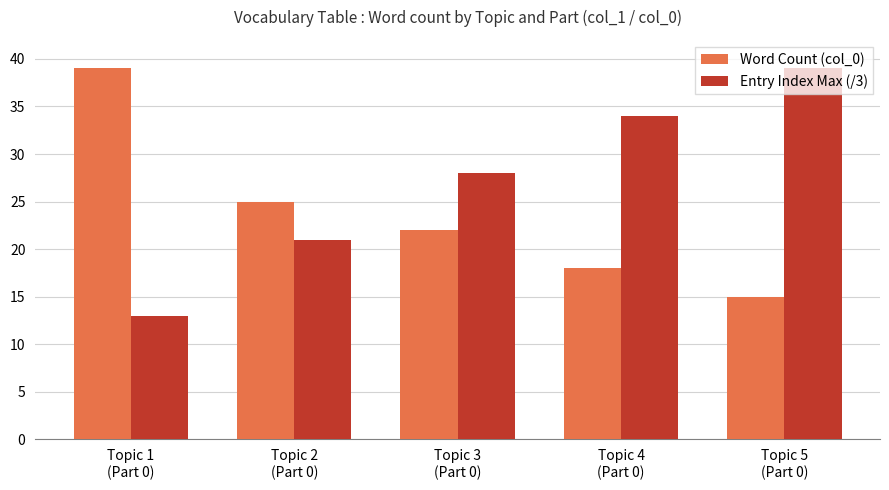

Are the bars horizontal?

No